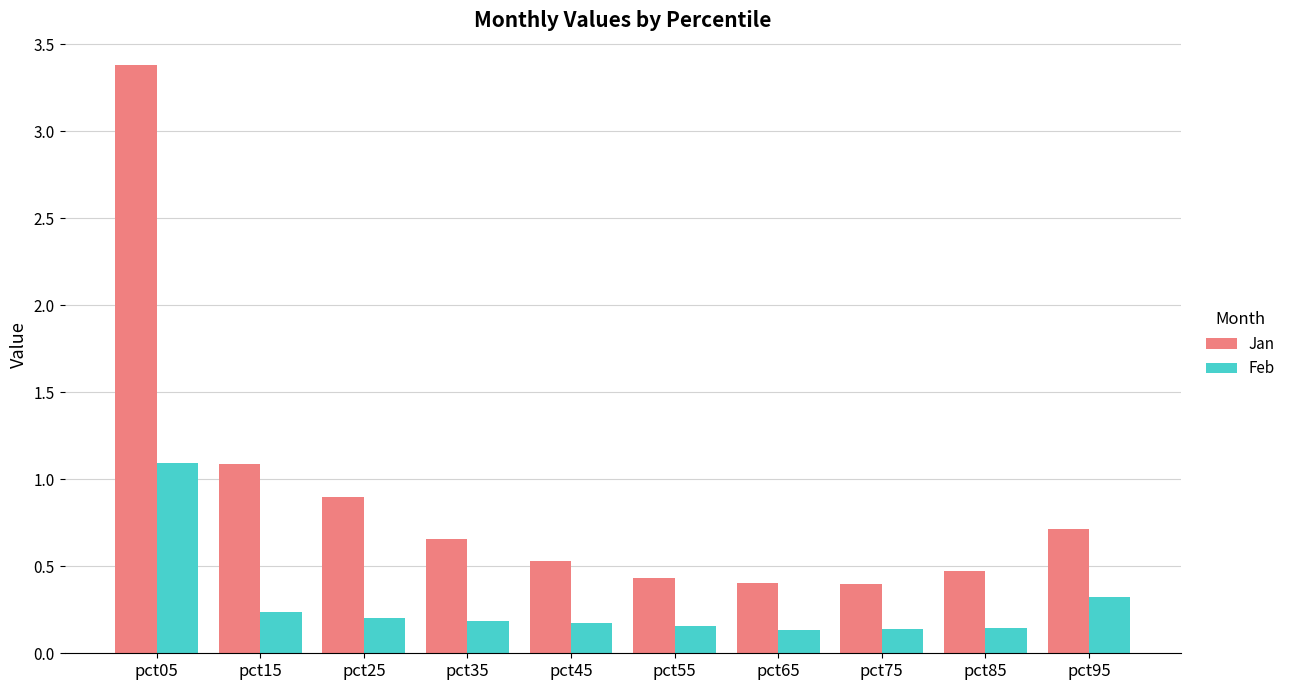

At pct85, list the series in order from smallest to largest.

Feb, Jan